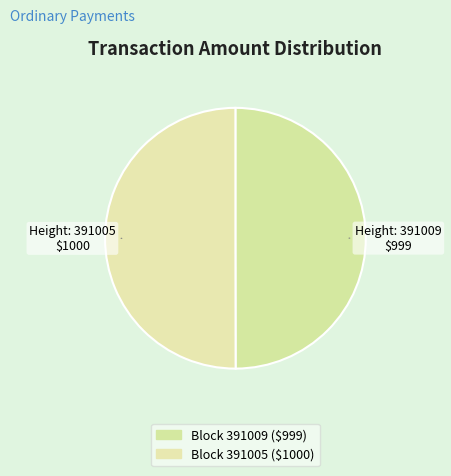

How many slices are in this pie chart?

2